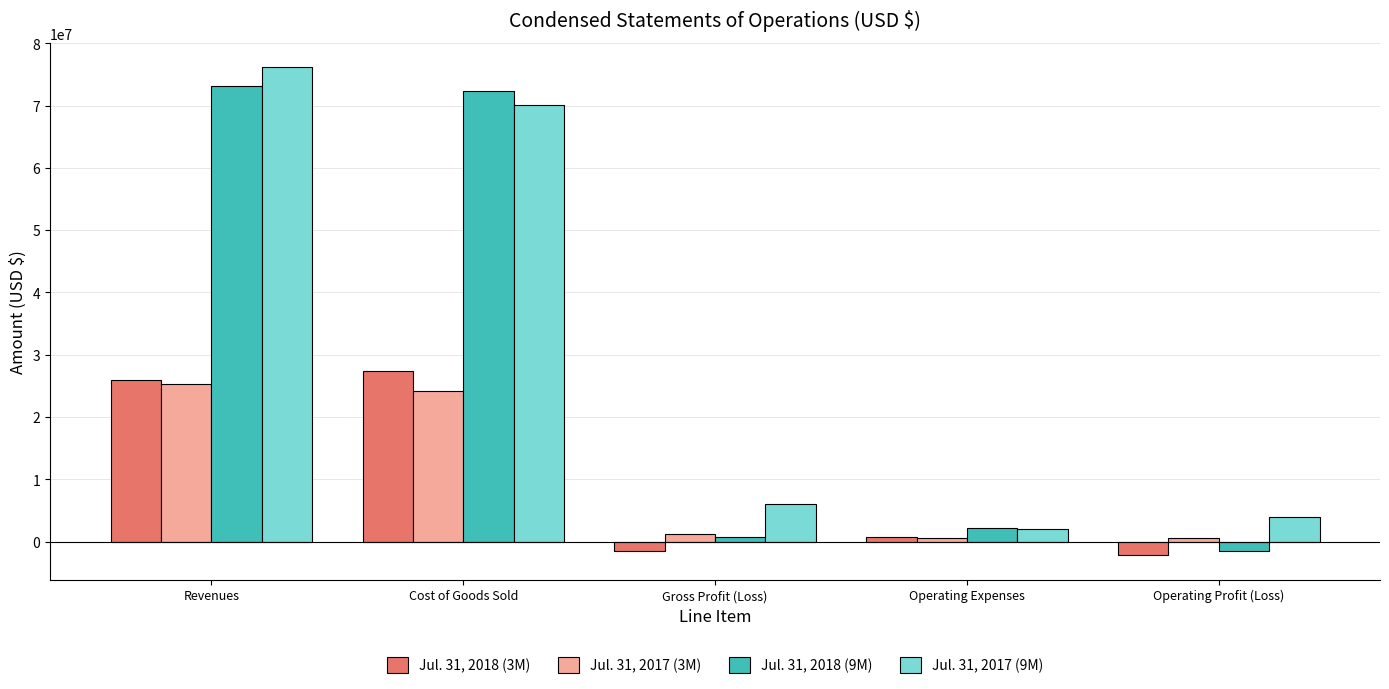

What is the label of the 3rd bar from the right?

Gross Profit (Loss)